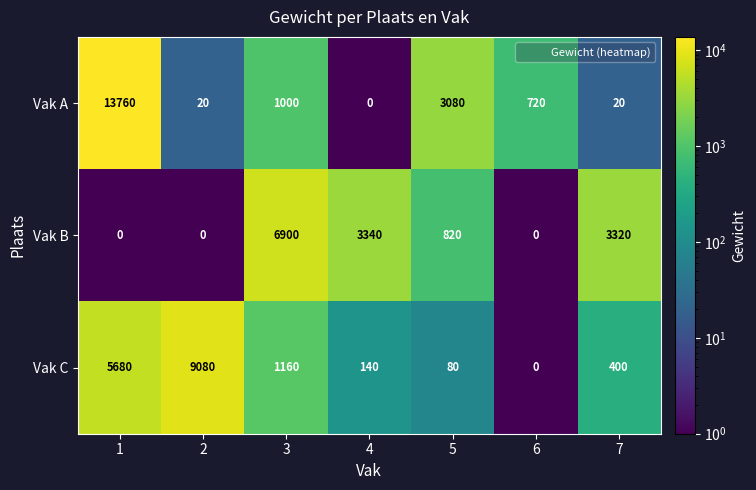

What is the difference between the highest and lowest values at 7?

3300